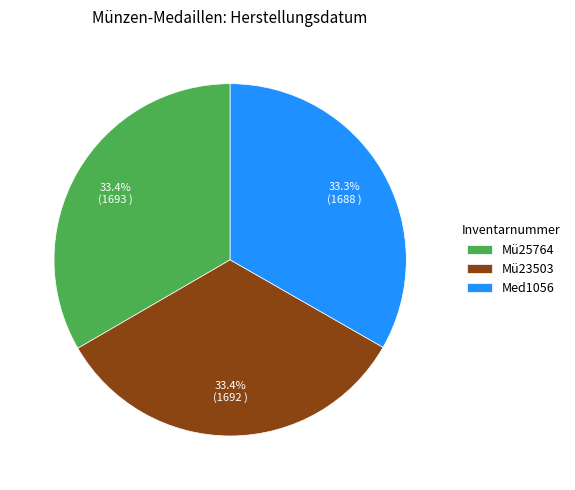

Combined, do Mü25764 and Mü23503 account for over 50%?

Yes